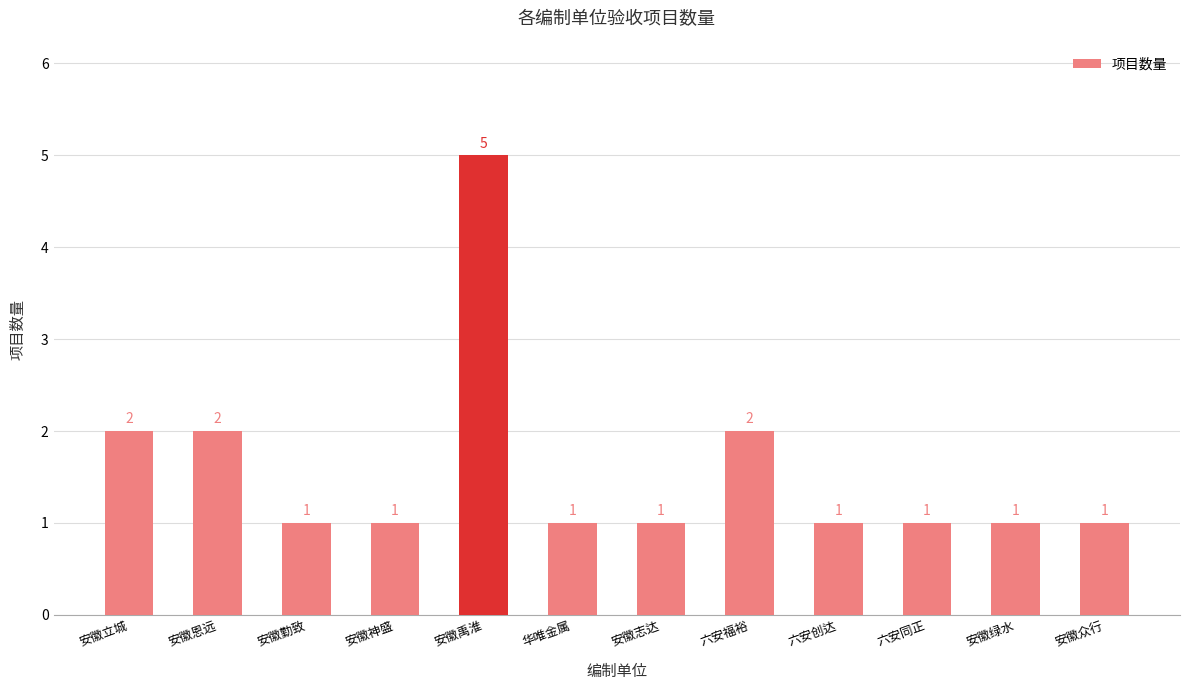

The chart shows a value of 2 at 六安福裕. True or false?

True